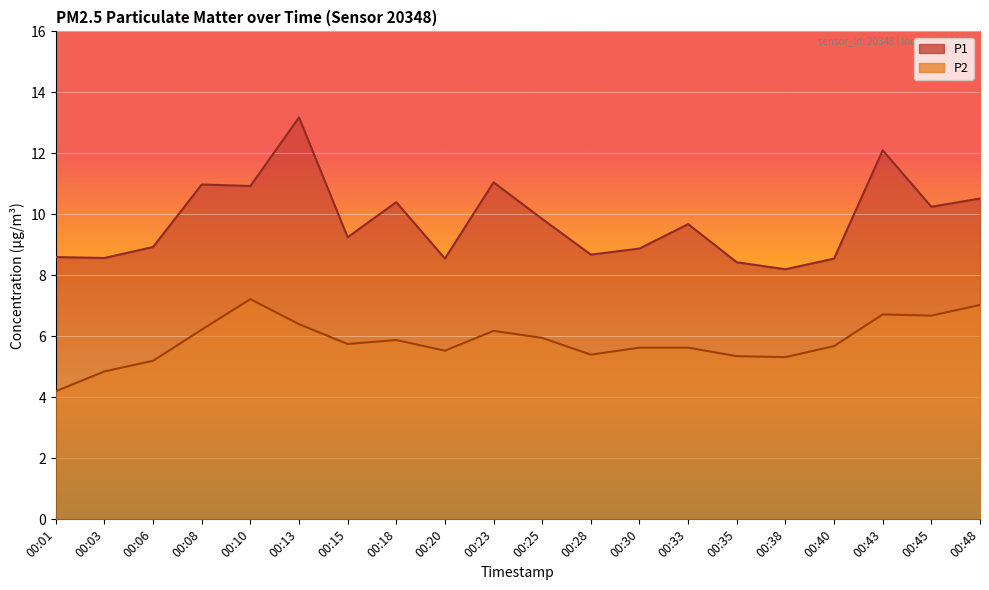

Which series has the widest spread of values?

P1